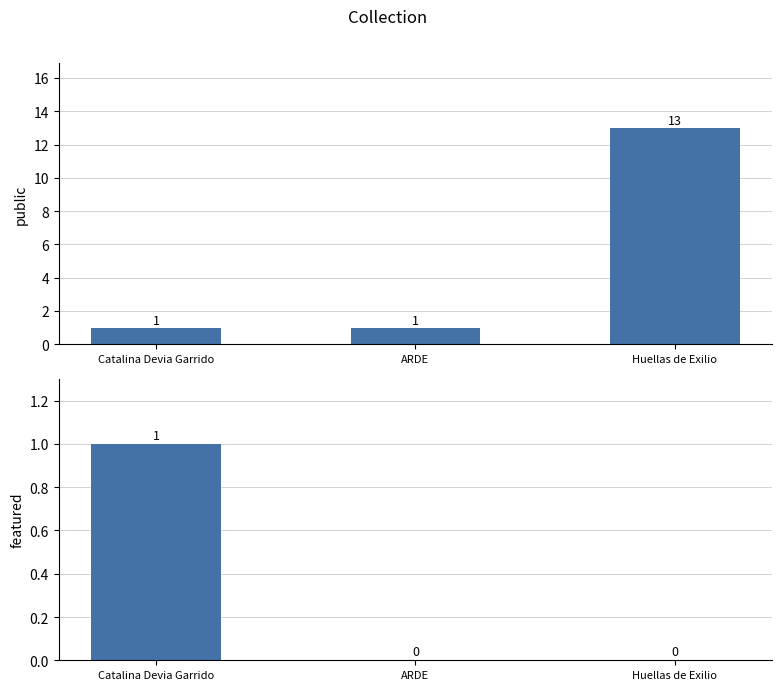

How many bars are there in total?

6